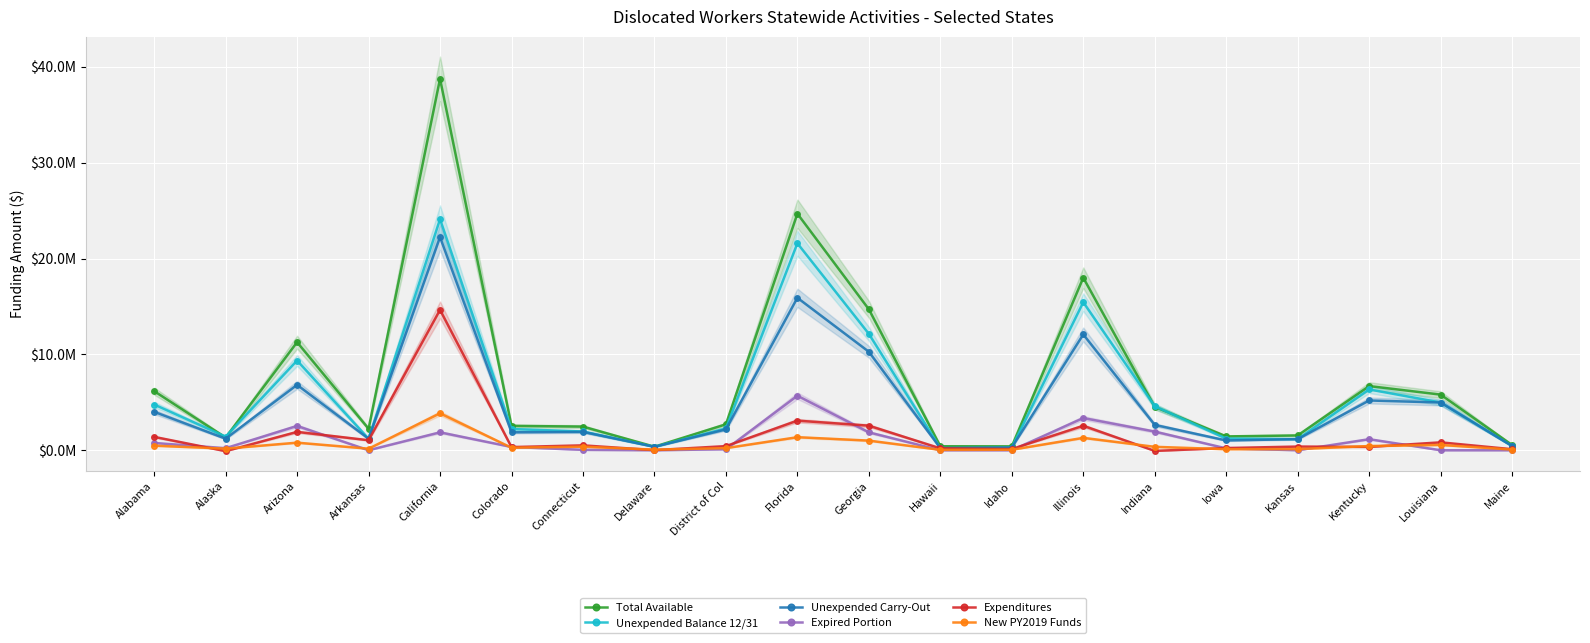

Which has a higher value, Georgia or Idaho?

Georgia